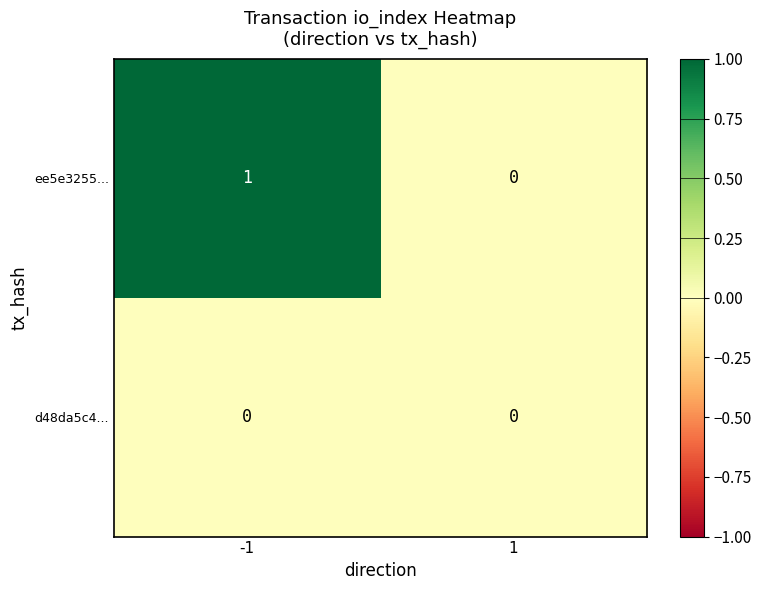

How many data points does each series have?

2